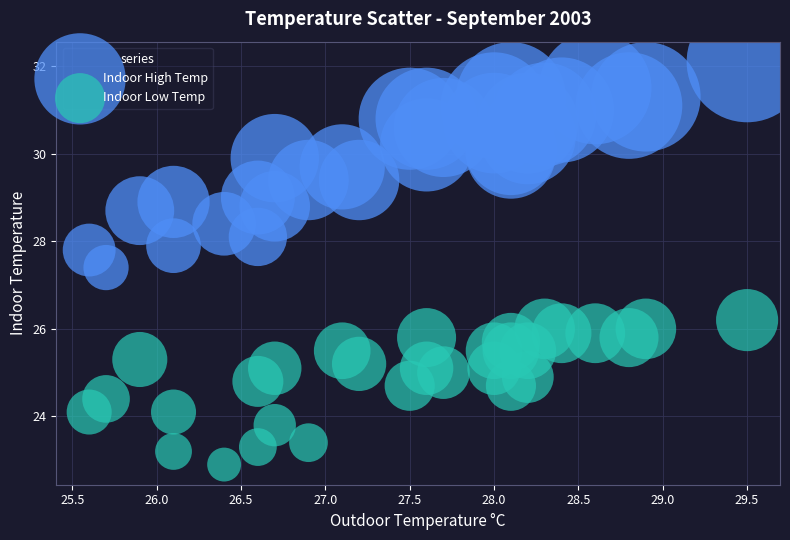

Which series has the widest spread of Y values?

Indoor High Temp